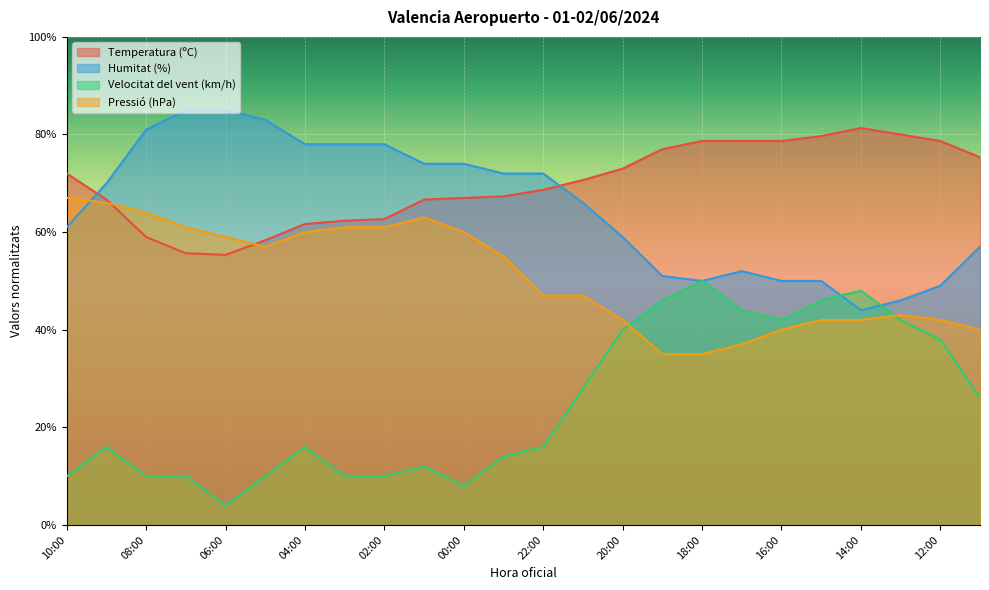

The value of Humitat (%) at 20:00 is 25.6. True or false?

False